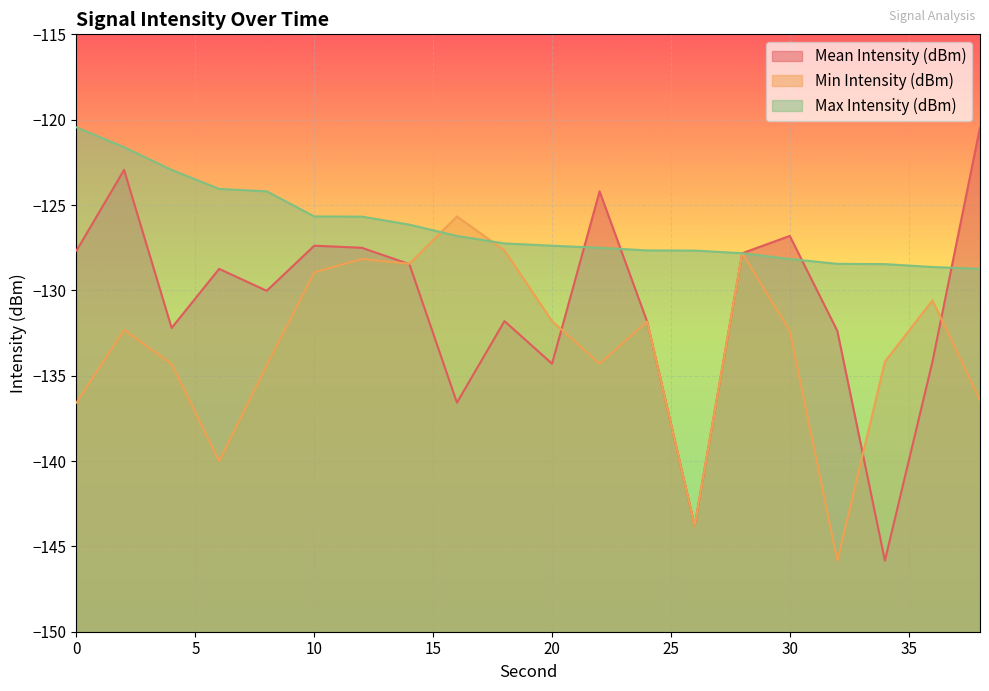

What is the sum of all Mean Intensity (dBm) values?

-2614.9